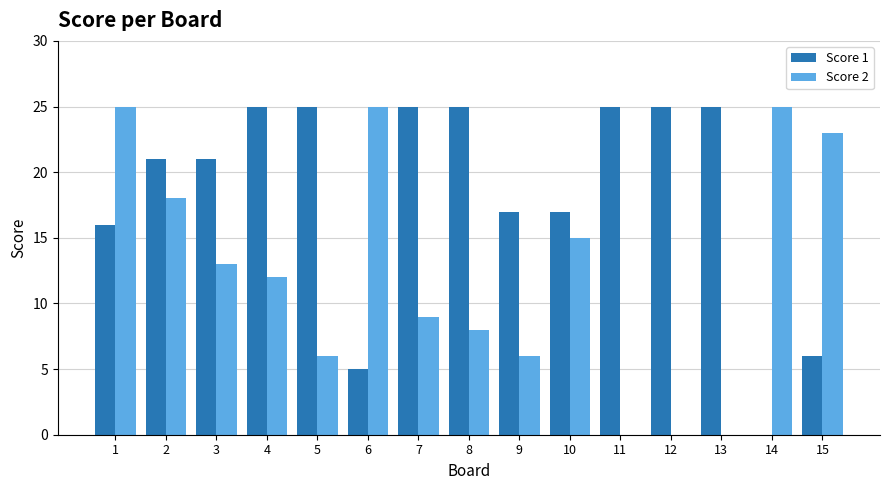

Reading left to right, list all the values displayed in this chart.

Score 1: 16	21	21	25	25	5	25	25	17	17	25	25	25	0	6
Score 2: 25	18	13	12	6	25	9	8	6	15	0	0	0	25	23